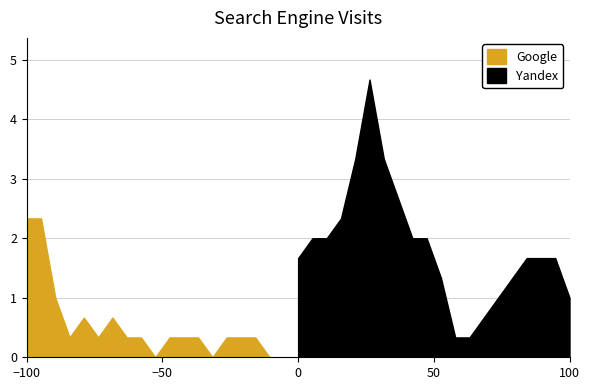

What is the maximum value for Google?

2.3